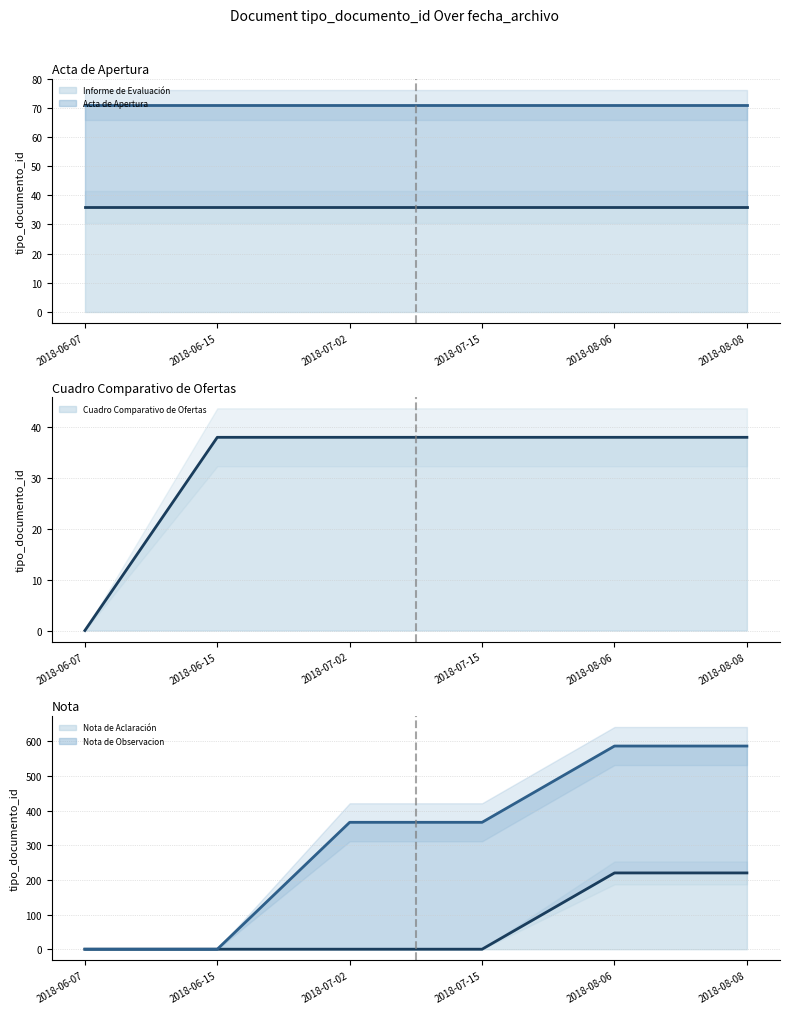

Is the value of Acta de Apertura (line) at 2018-08-06 greater than the value of Informe de Evaluación (line) at 2018-06-15?

Yes